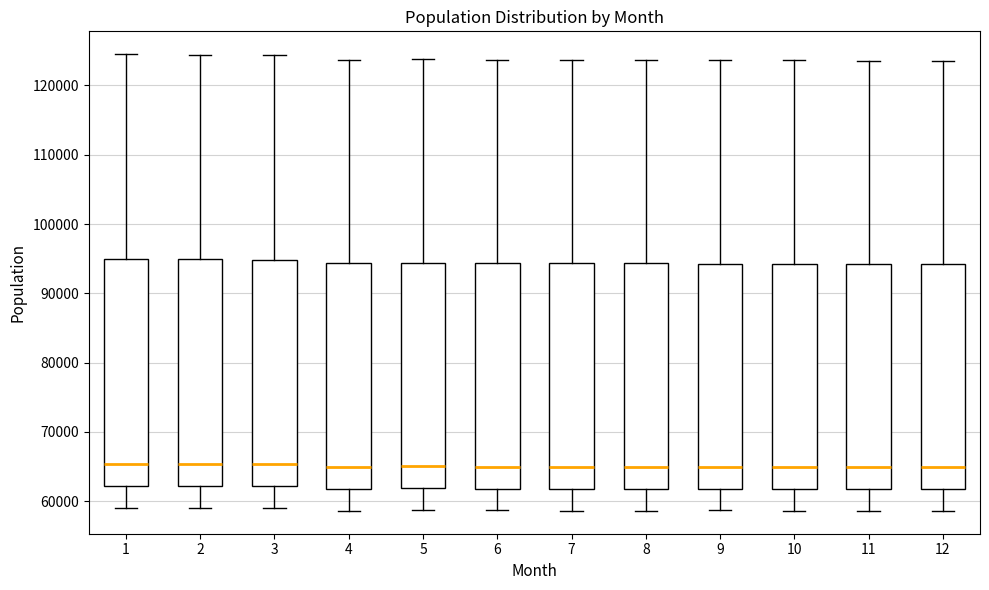

Reading left to right, read every box against the y-axis: the position of its median line, the range the box covers, and the ends of its whiskers. The values are not printed on the chart, so give them approximately, as read against the axis.

1: median 65000, box 62000 to 95000, whiskers 59000 to 125000
2: median 65000, box 62000 to 95000, whiskers 59000 to 124000
3: median 65000, box 62000 to 95000, whiskers 59000 to 124000
4: median 65000, box 62000 to 94000, whiskers 59000 to 124000
5: median 65000, box 62000 to 94000, whiskers 59000 to 124000
6: median 65000, box 62000 to 94000, whiskers 59000 to 124000
7: median 65000, box 62000 to 94000, whiskers 59000 to 124000
8: median 65000, box 62000 to 94000, whiskers 59000 to 124000
9: median 65000, box 62000 to 94000, whiskers 59000 to 124000
10: median 65000, box 62000 to 94000, whiskers 59000 to 124000
11: median 65000, box 62000 to 94000, whiskers 59000 to 124000
12: median 65000, box 62000 to 94000, whiskers 59000 to 124000